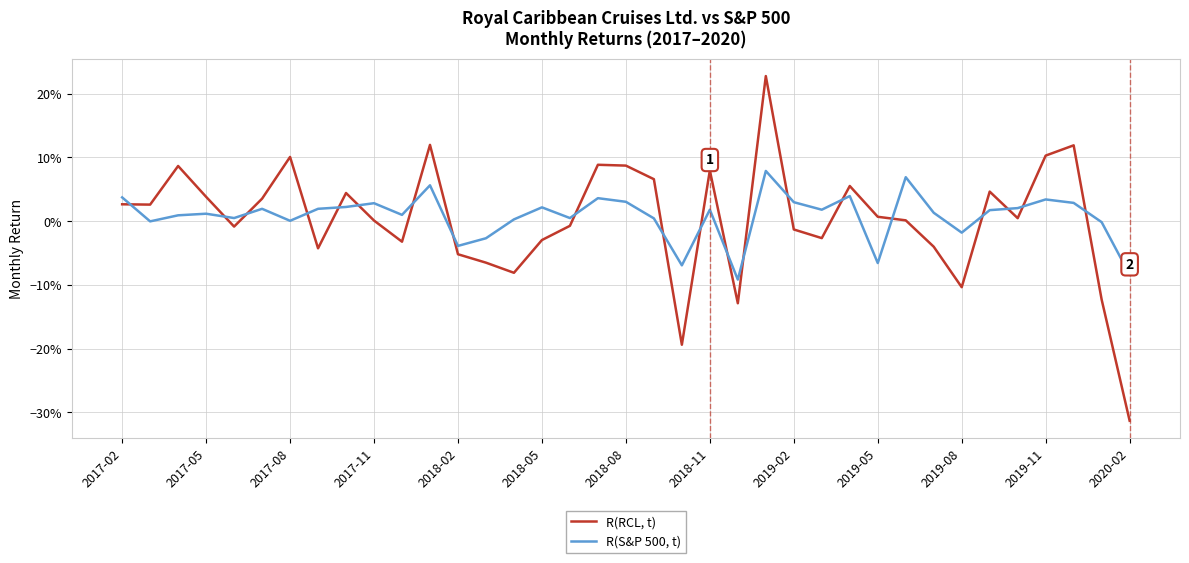

What are all the series names shown in the legend?

R(RCL, t), R(S&P 500, t)